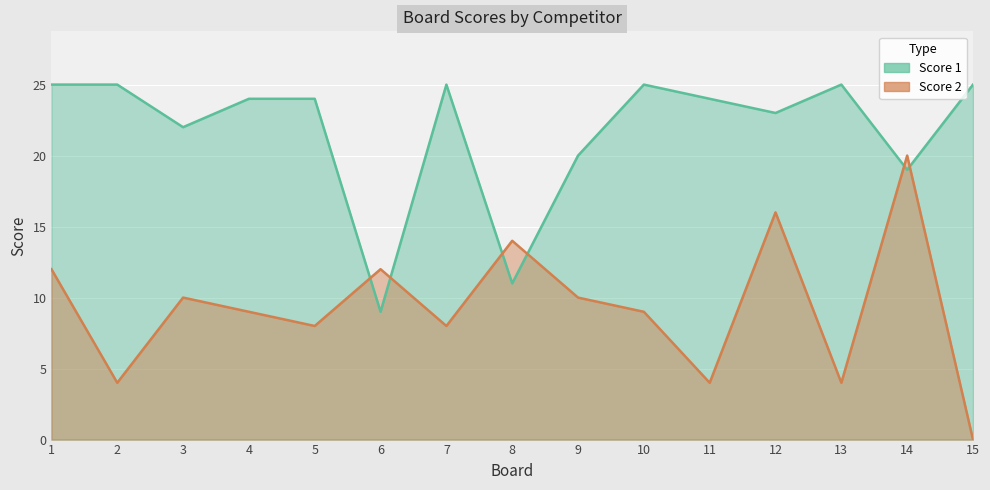

After their last crossing, which series has the higher values: Score 2 or Score 1?

Score 1